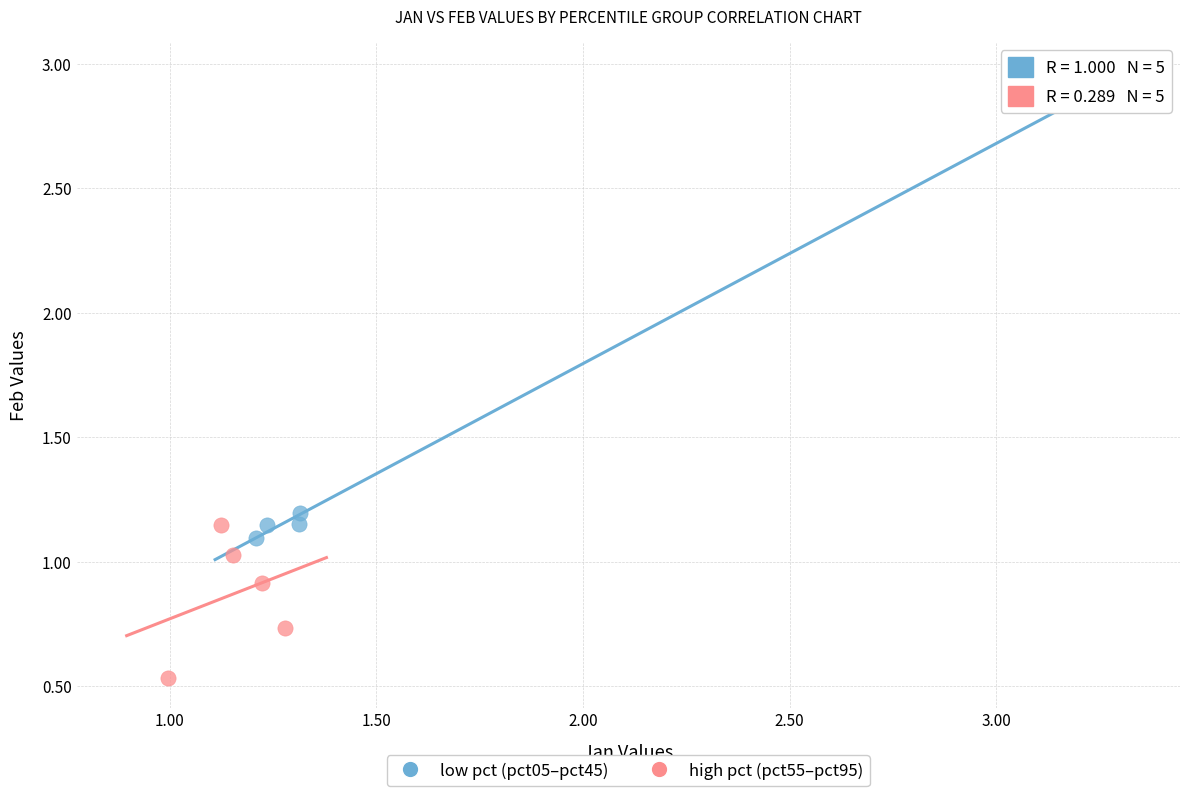

Which series has the widest spread of Y values?

low pct (pct05–pct45)